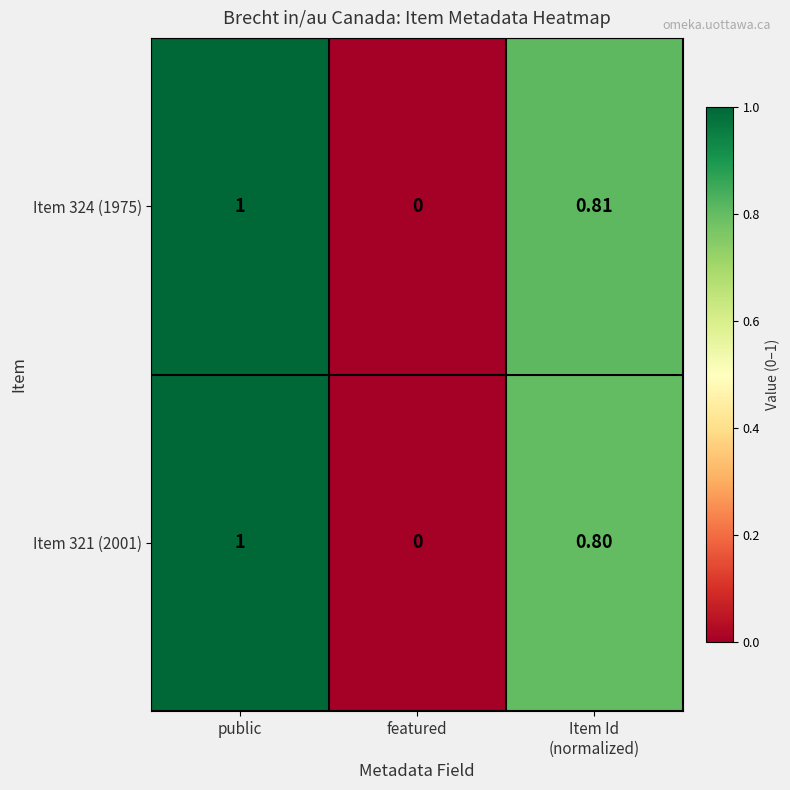

At which category does the chart reach its peak across all series?

public